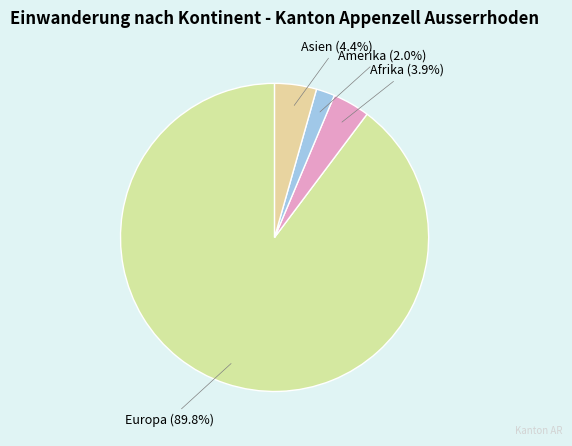

What portion of the pie excludes Amerika?

98.0%